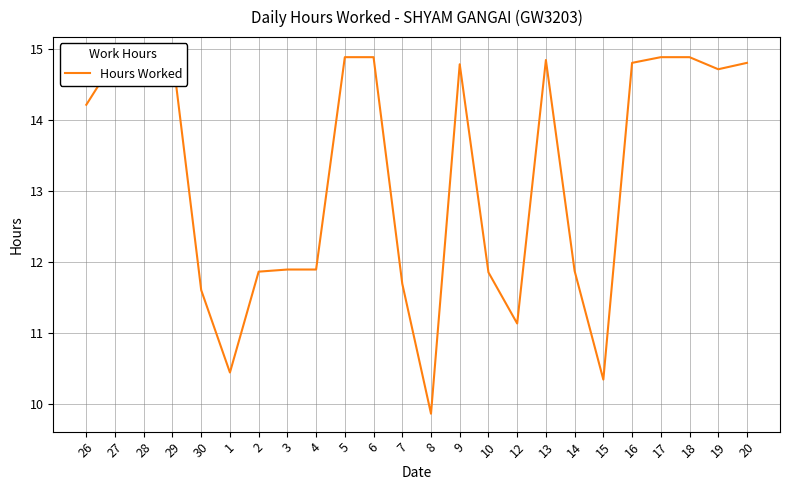

Which has a higher value, 27 or 5?

5